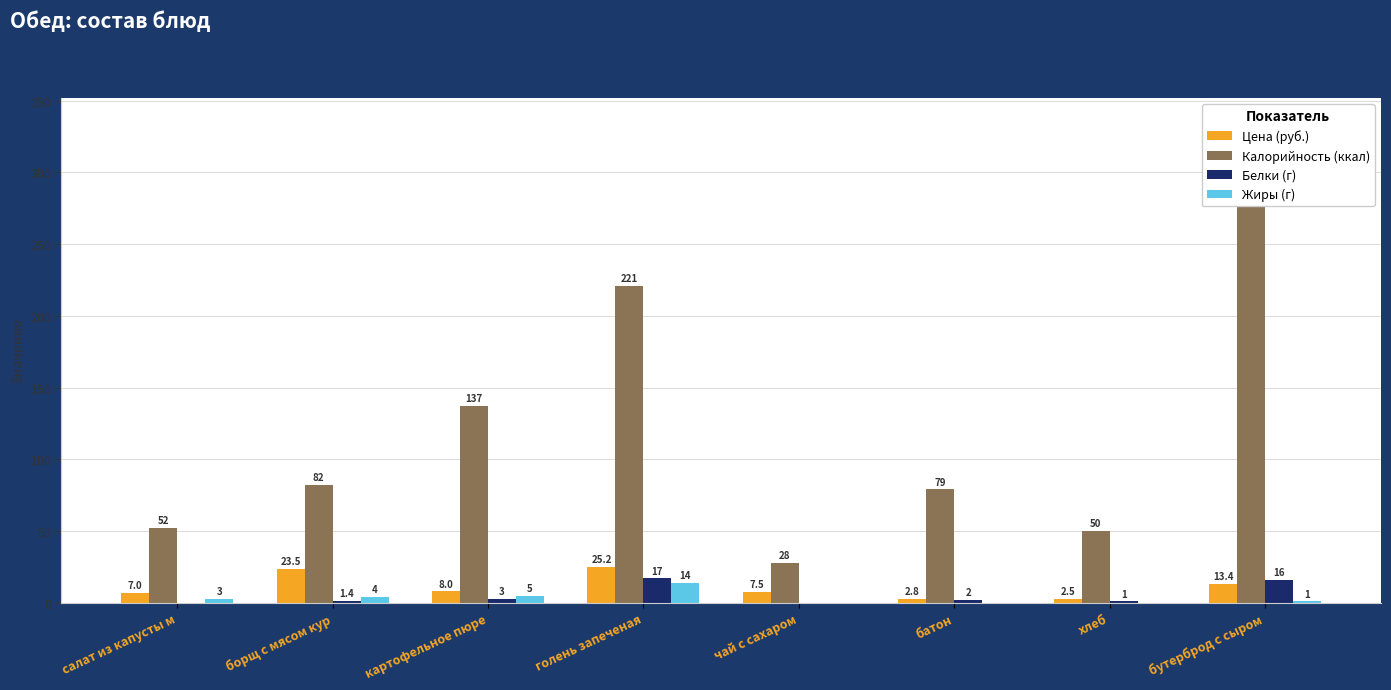

At which label does Белки (г) reach its minimum?

салат из капусты м